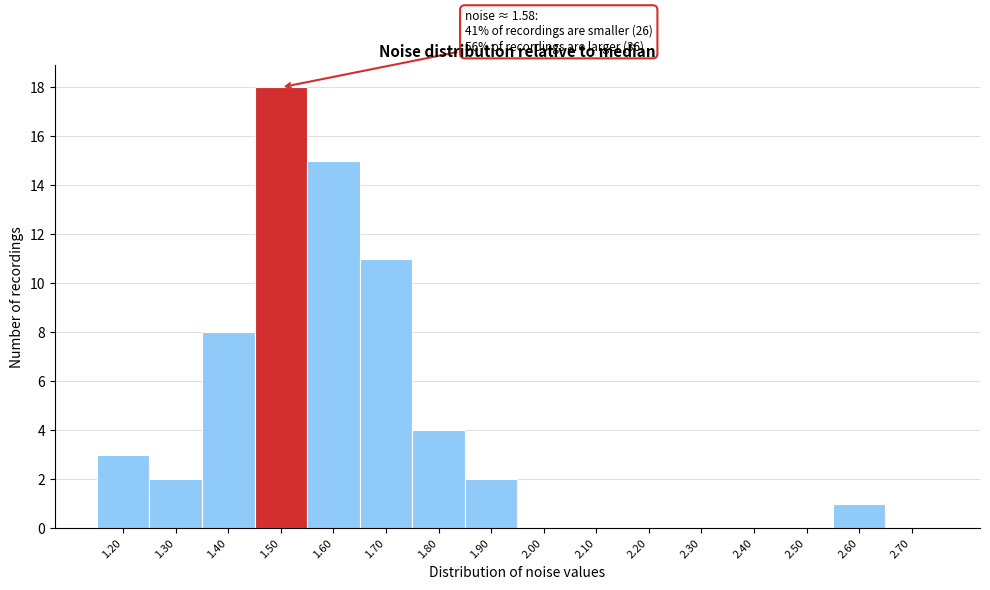

Reading right to left, extract all data points from this chart.

2.70=0	2.60=1	2.50=0	2.40=0	2.30=0	2.20=0	2.10=0	2.00=0	1.90=2	1.80=4	1.70=11	1.60=15	1.50=18	1.40=8	1.30=2	1.20=3